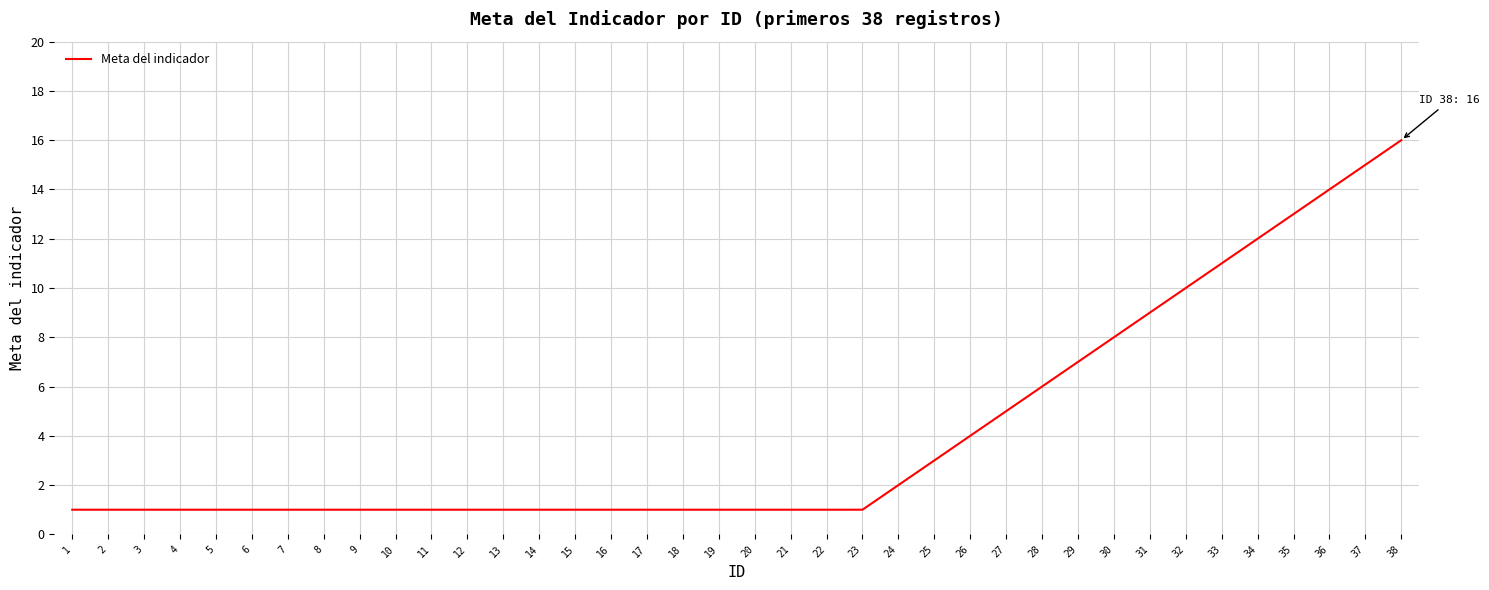

What is the greatest value displayed?

16